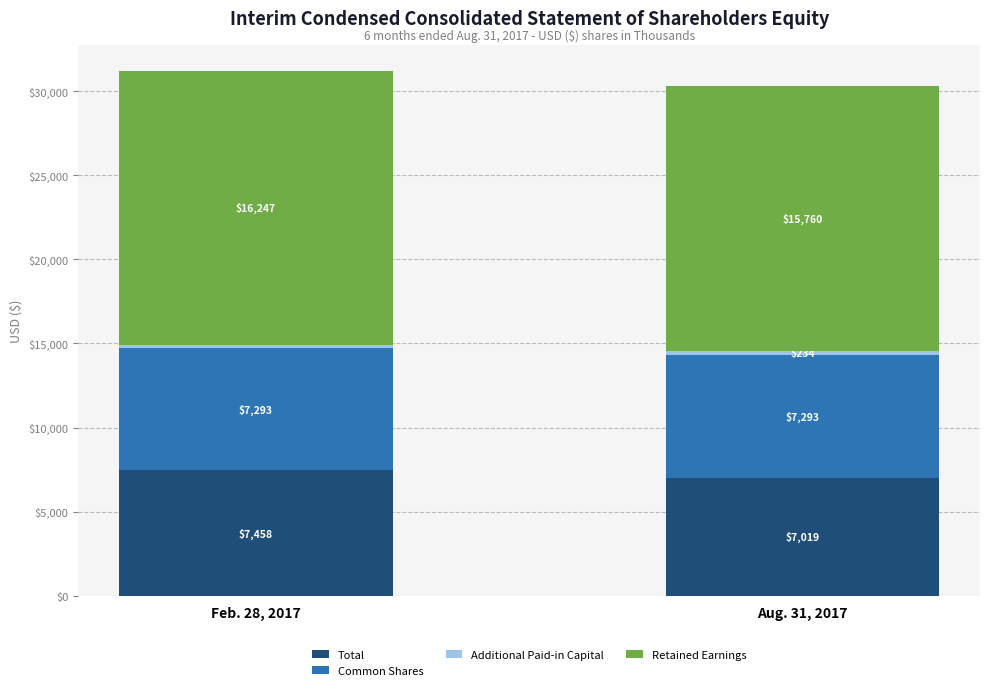

Where is Total nearest to the value 7238?

Aug. 31, 2017